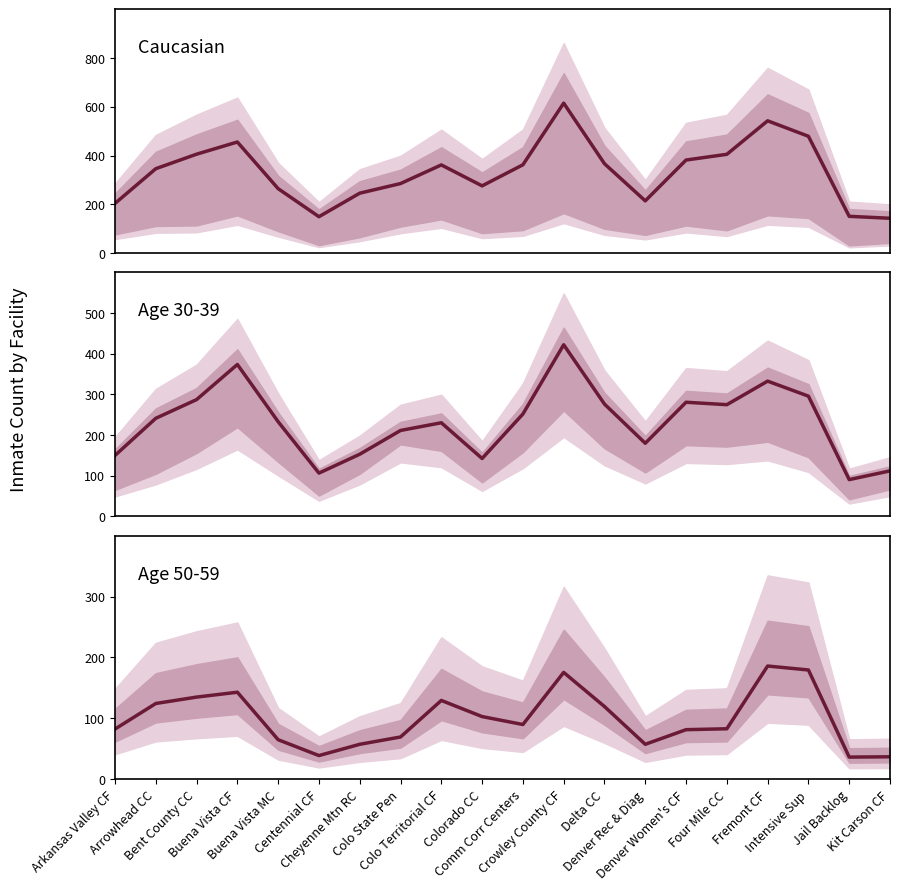

What is the average value?

332.5